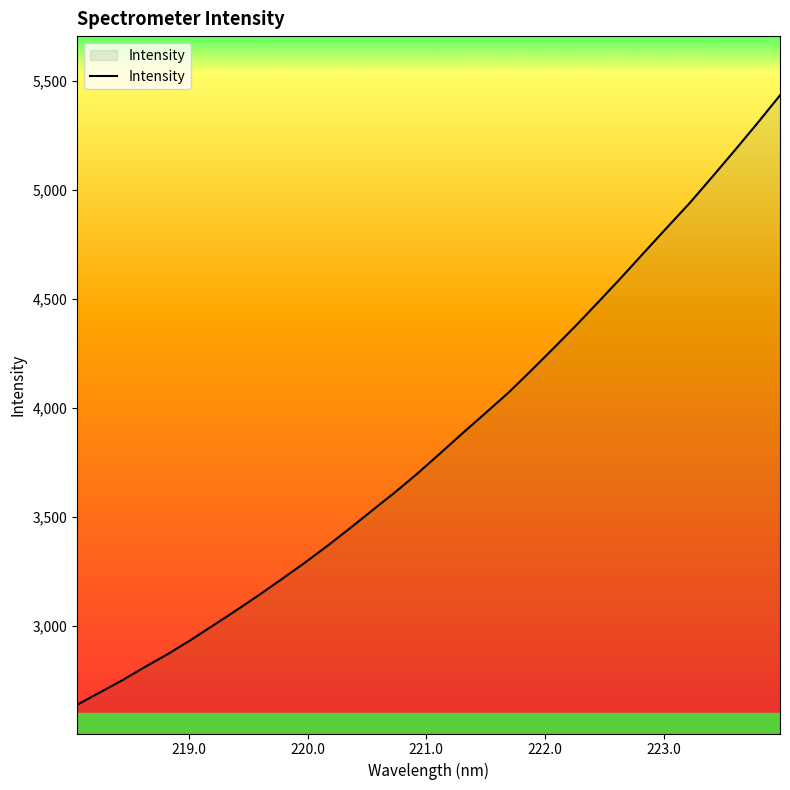

What is the difference between the maximum and minimum values?

2796.2